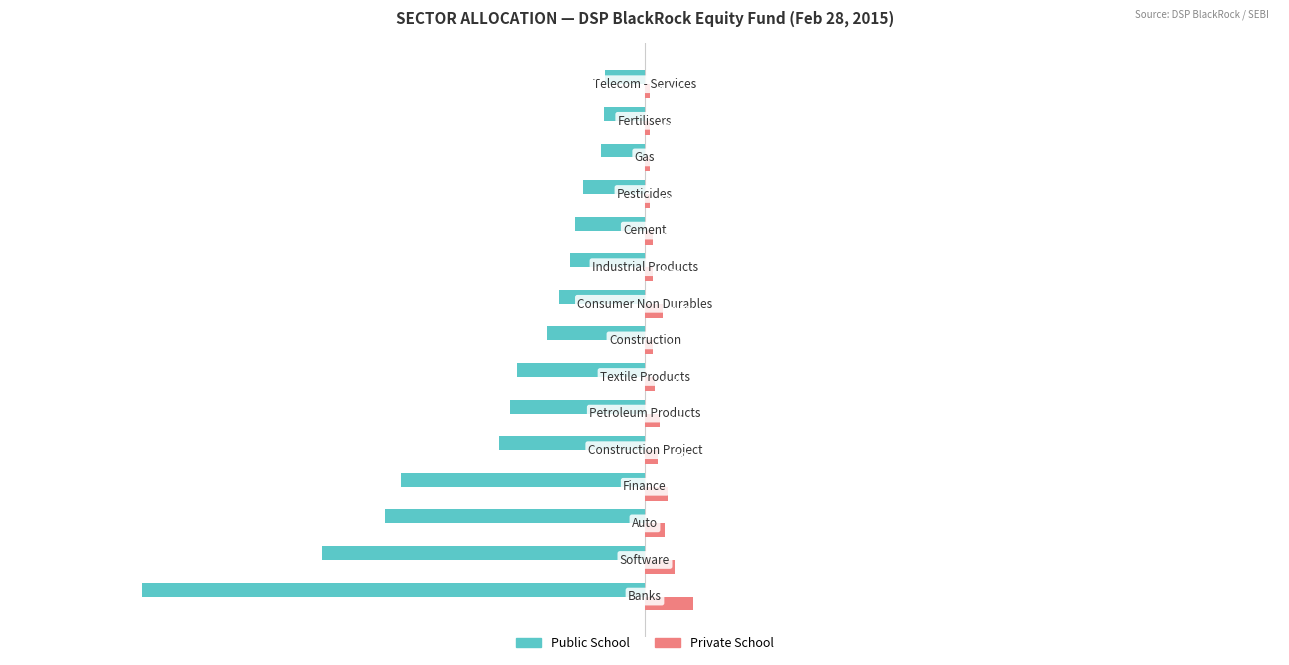

Rank the series by their maximum value, from highest to lowest.

Private School, Public School